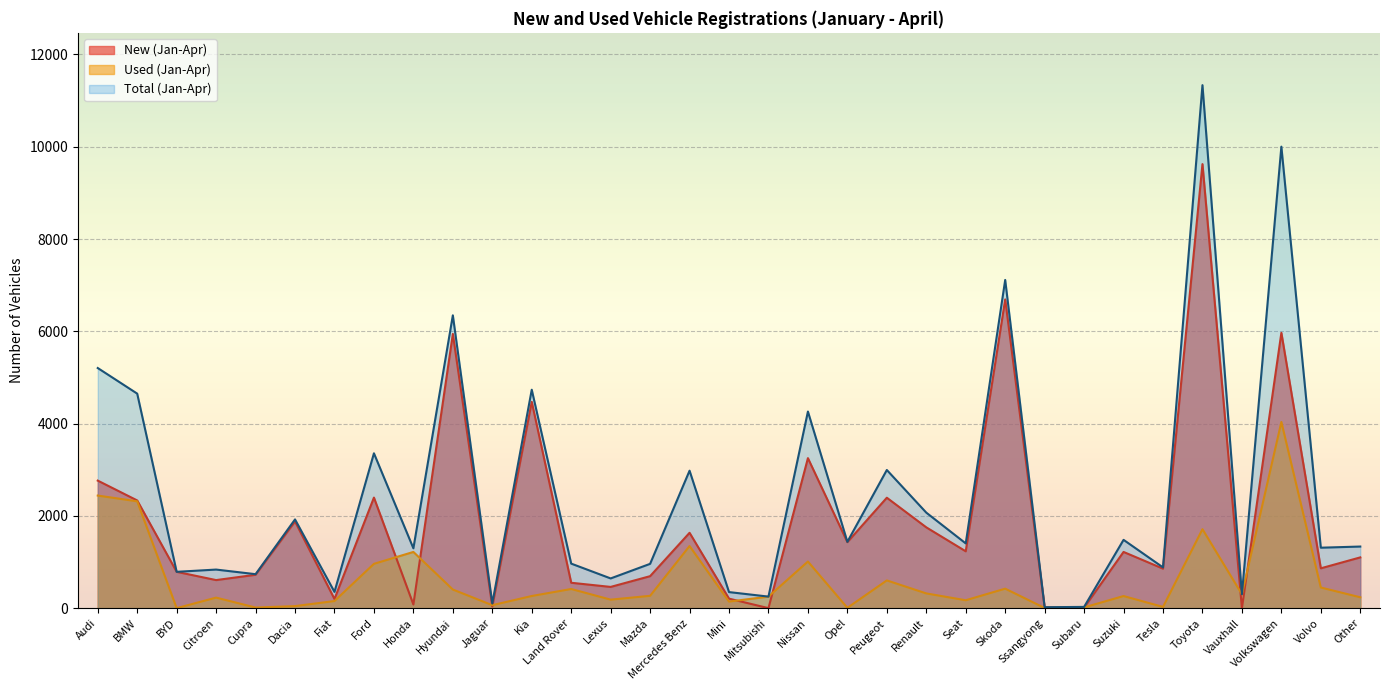

Which category has the lowest value across all series?

Mitsubishi